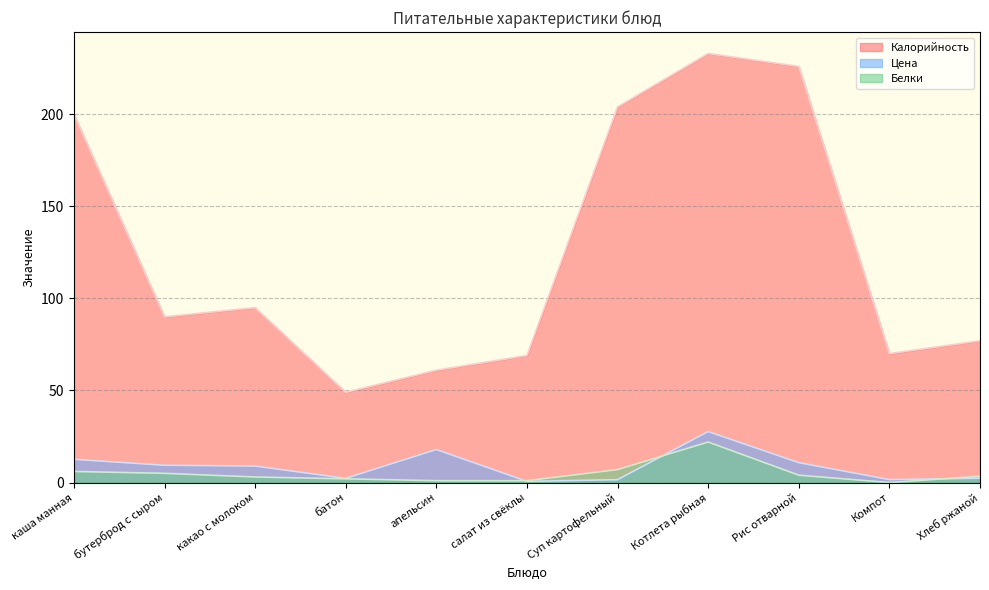

What is the difference between the second highest and second lowest values in the Калорийность series?

165.0